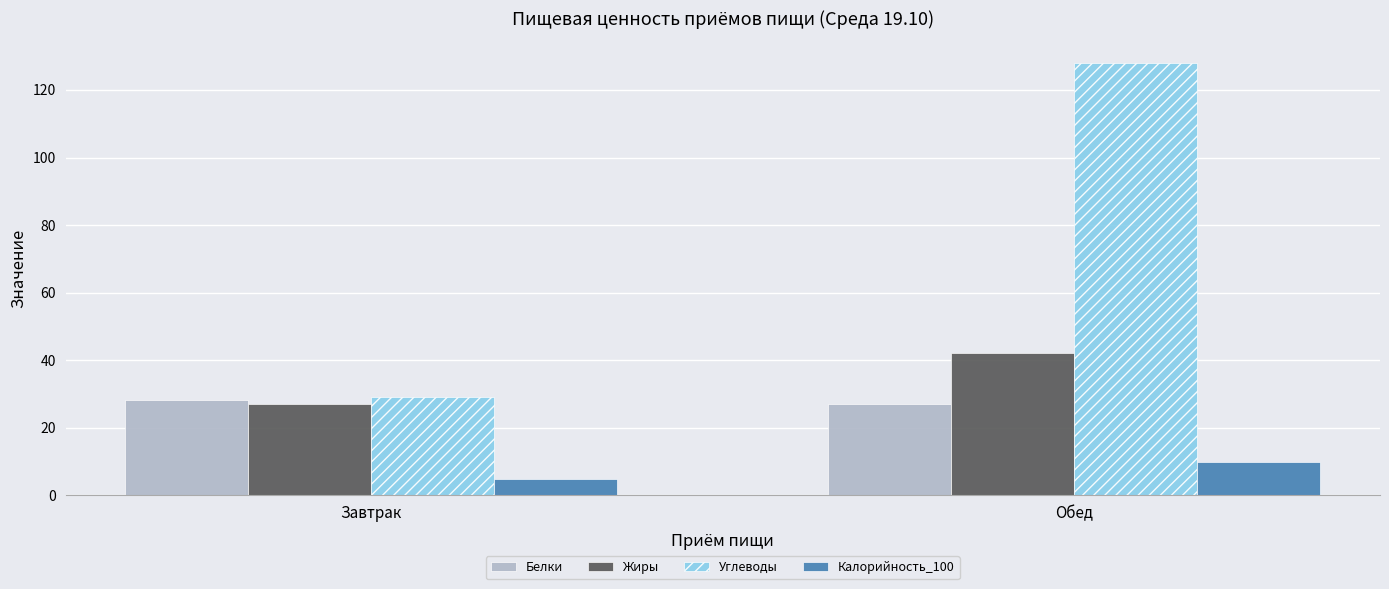

Read the Углеводы value at Обед.

128.0